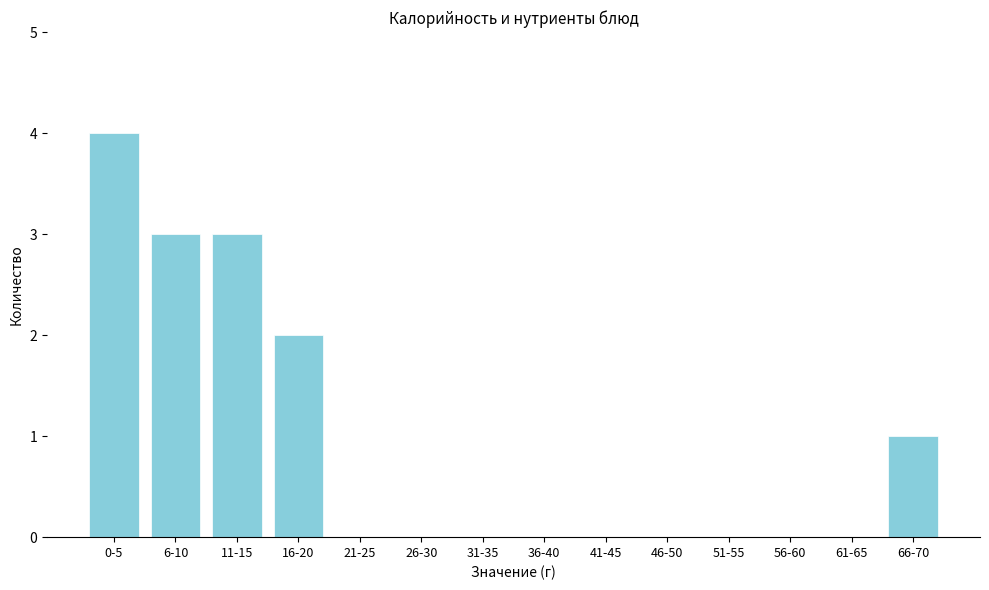

Reading right to left, transcribe all the data shown in this chart.

66-70=1	61-65=0	56-60=0	51-55=0	46-50=0	41-45=0	36-40=0	31-35=0	26-30=0	21-25=0	16-20=2	11-15=3	6-10=3	0-5=4